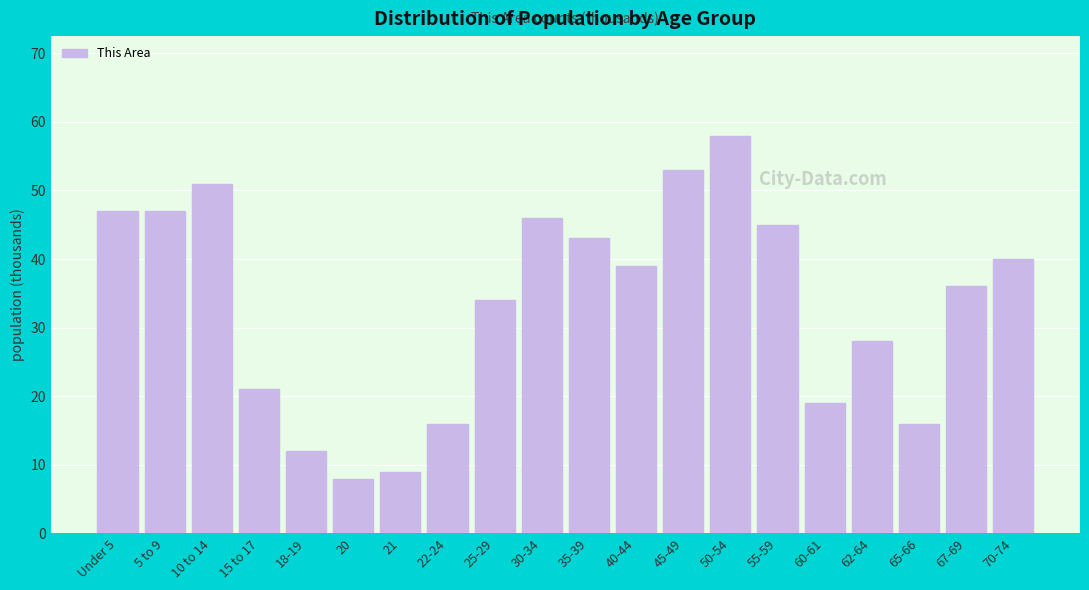

Reading left to right, transcribe all the data shown in this chart.

Under 5=47	5 to 9=47	10 to 14=51	15 to 17=21	18-19=12	20=8	21=9	22-24=16	25-29=34	30-34=46	35-39=43	40-44=39	45-49=53	50-54=58	55-59=45	60-61=19	62-64=28	65-66=16	67-69=36	70-74=40